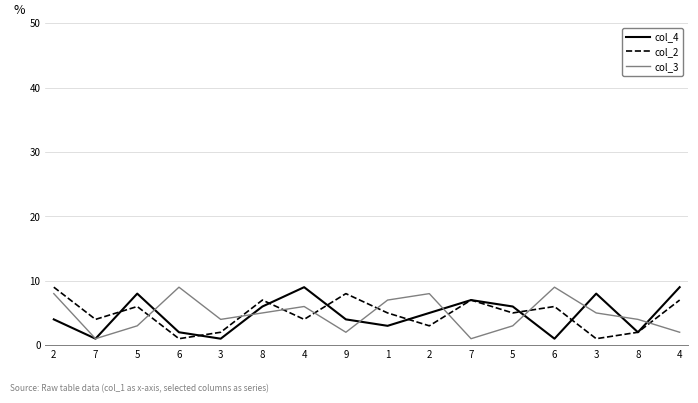

How many col_2 values are between 3 and 7?

10